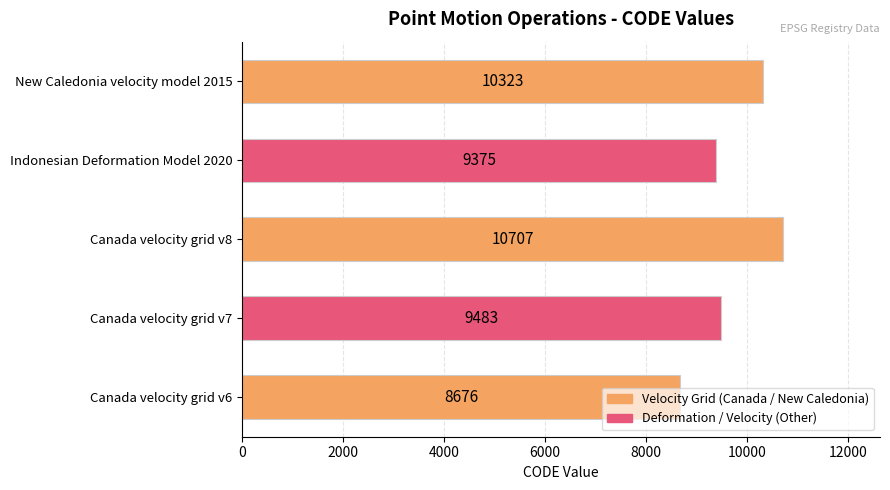

How many series are shown in this chart?

1